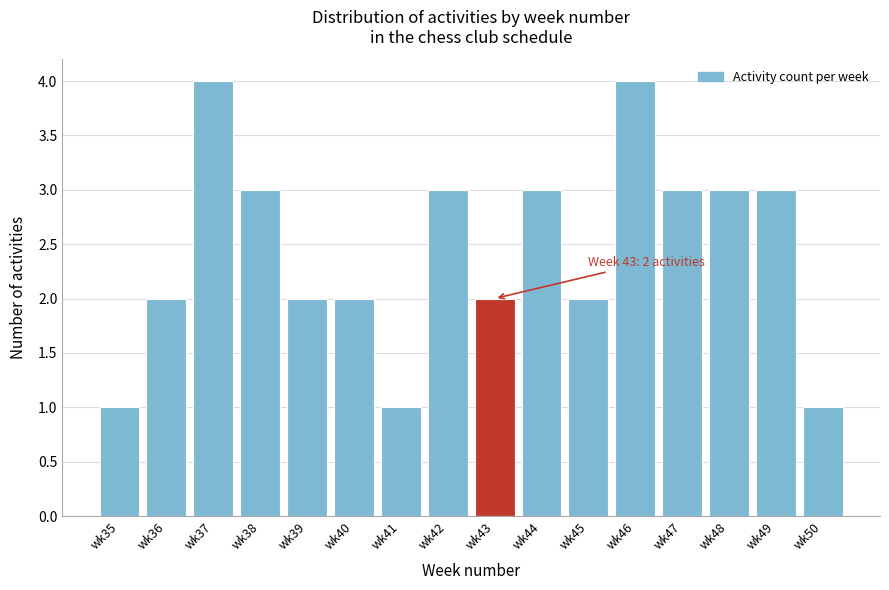

Reading left to right, transcribe all the data shown in this chart.

1	2	4	3	2	2	1	3	2	3	2	4	3	3	3	1